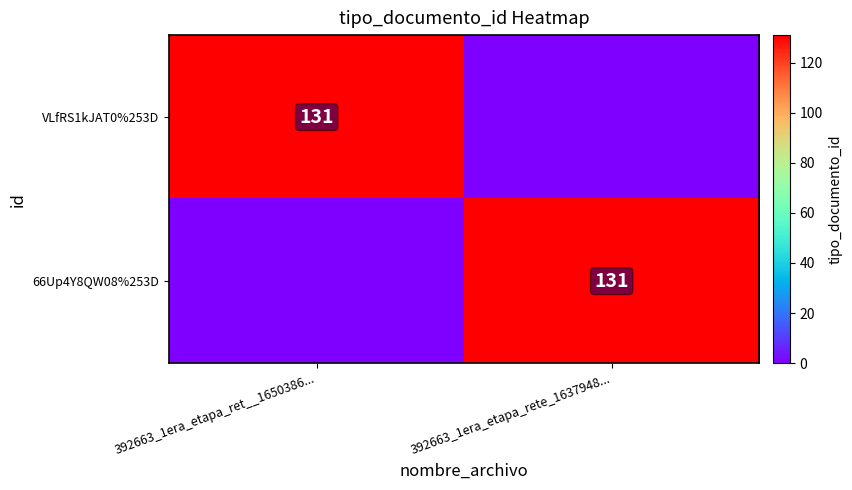

Is it true that 66Up4Y8QW08%253D equals 57 at 392663_1era_etapa_rete_1637948...?

False